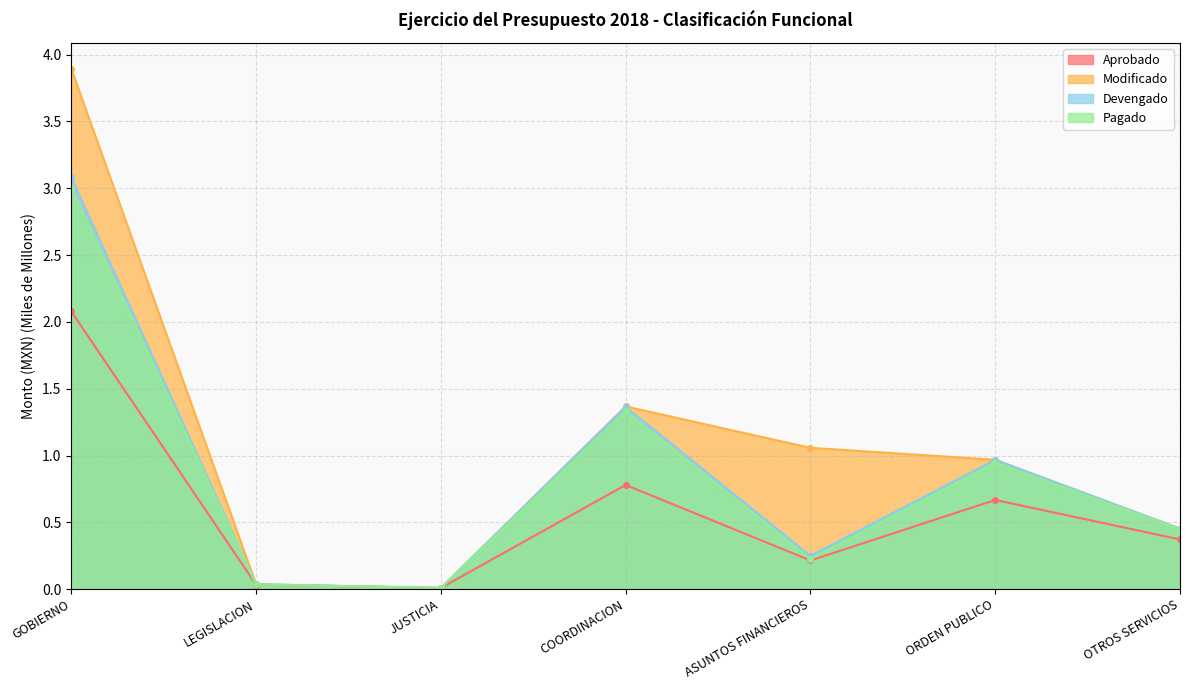

What is the difference between the maximum and minimum values in the Aprobado series?

2.1